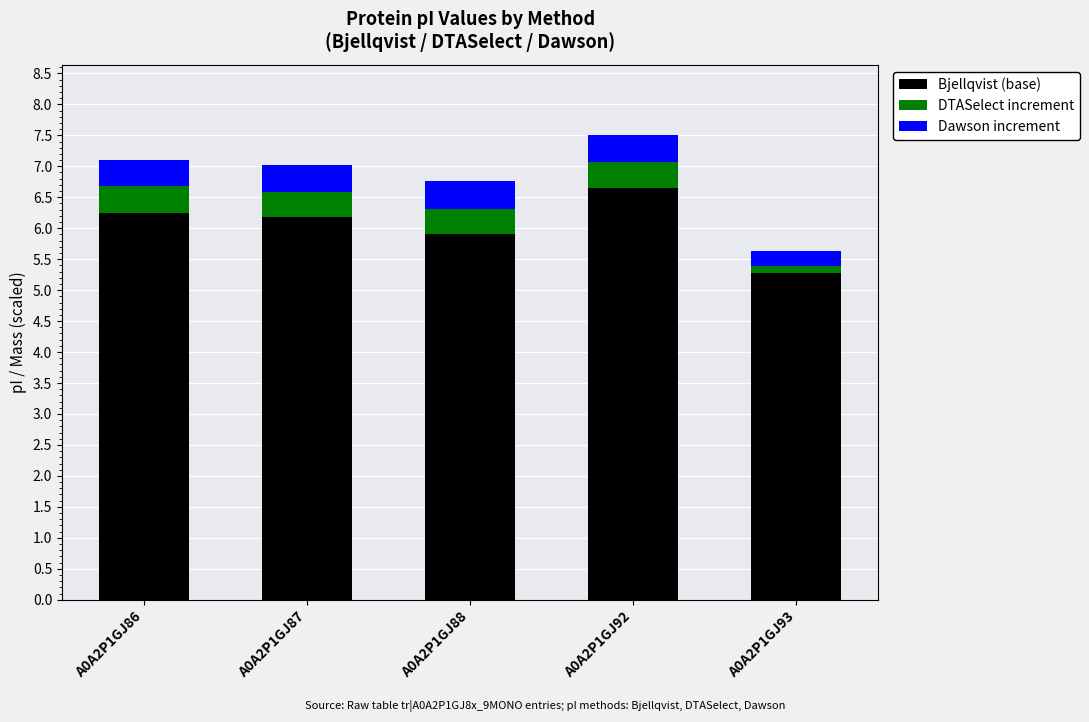

Is it true that Bjellqvist (base) equals 6.2 at A0A2P1GJ87?

True